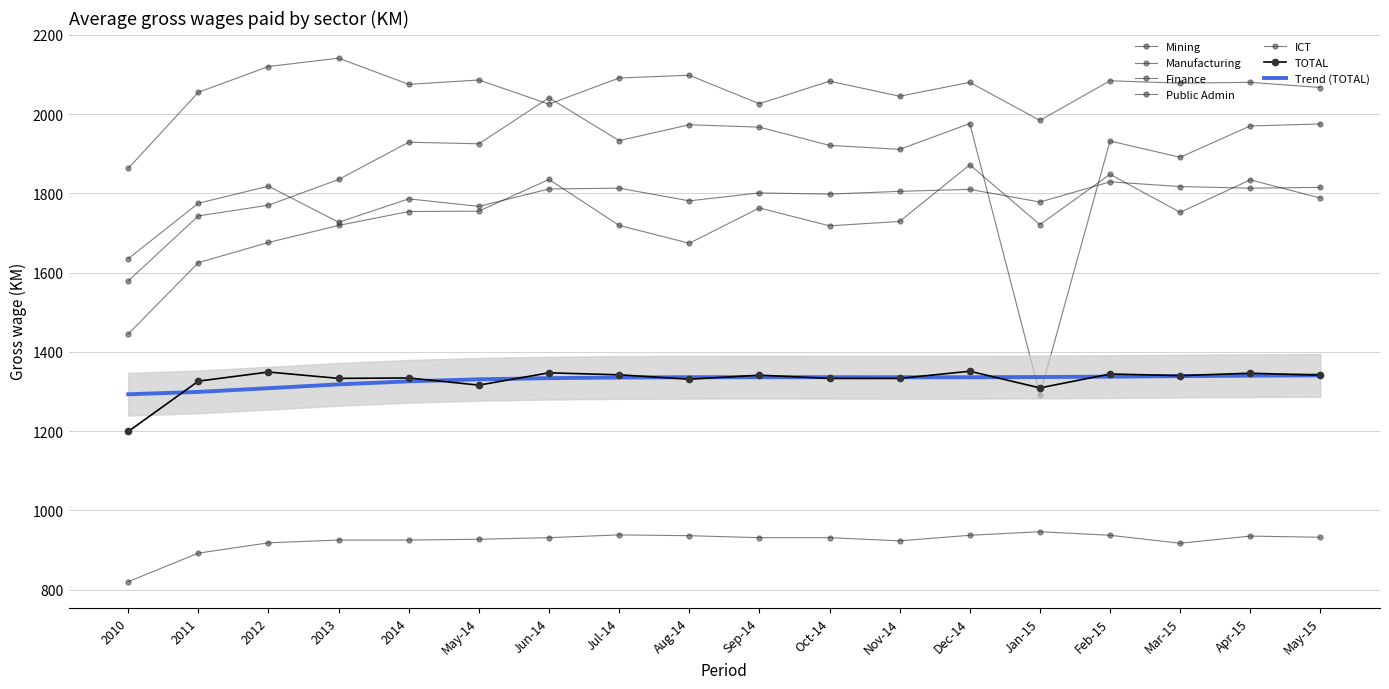

What is the lowest value of the Public Admin series?

1635